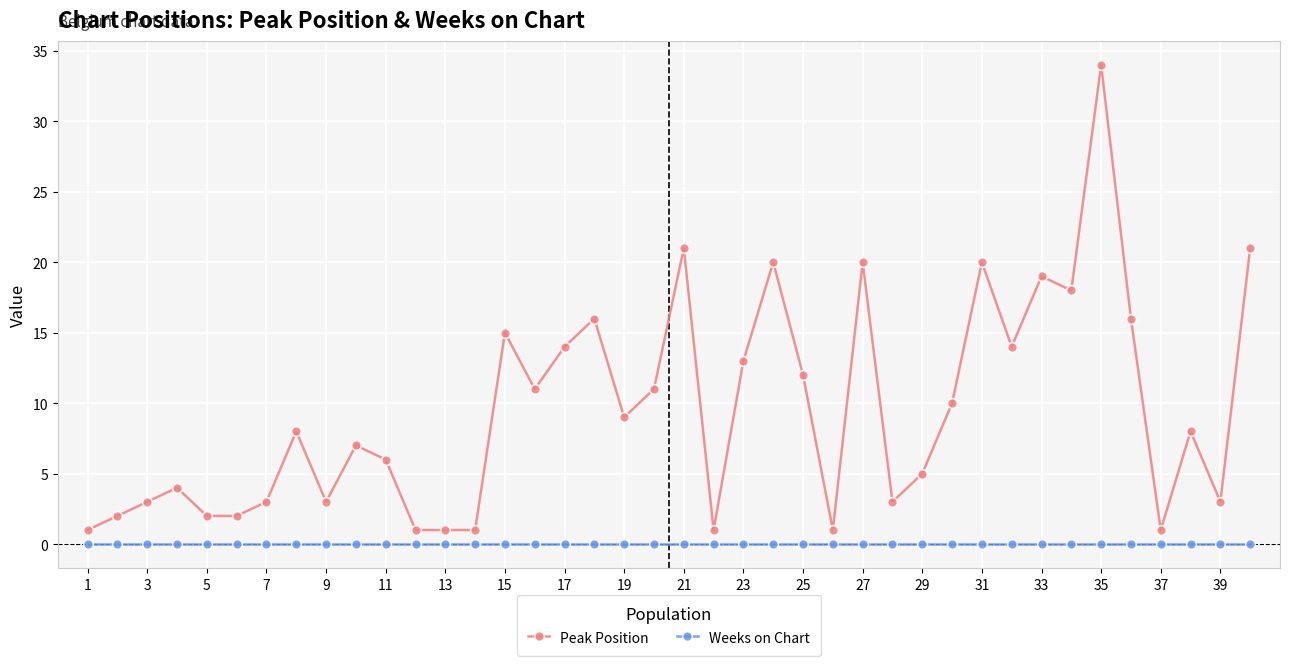

What is the difference between the second highest and minimum values in the Peak Position series?

20